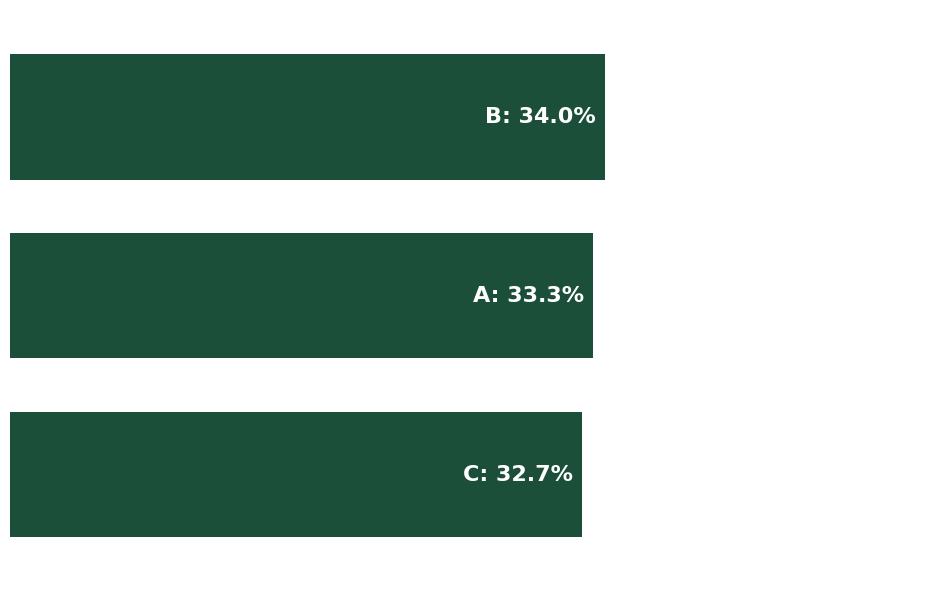

What is the sum of all values?

100.0